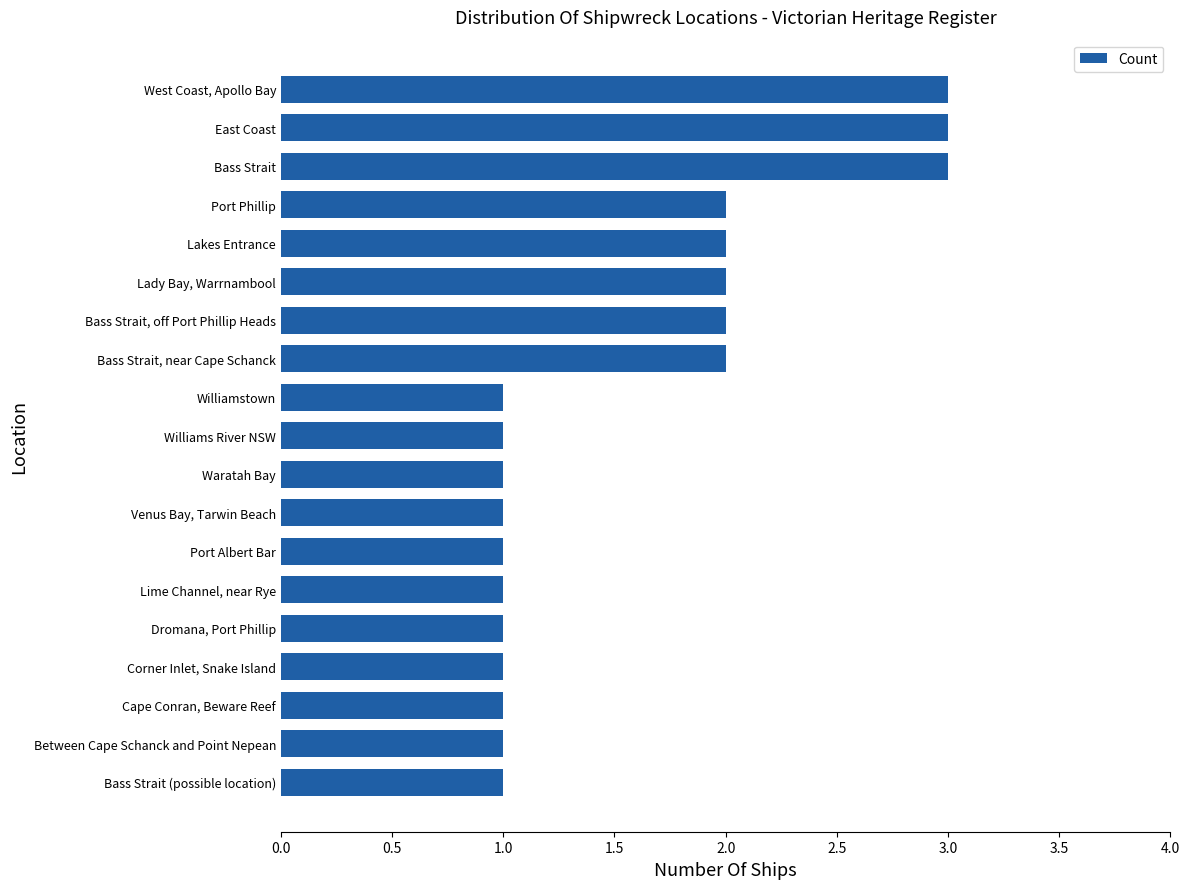

Are the bars horizontal?

Yes